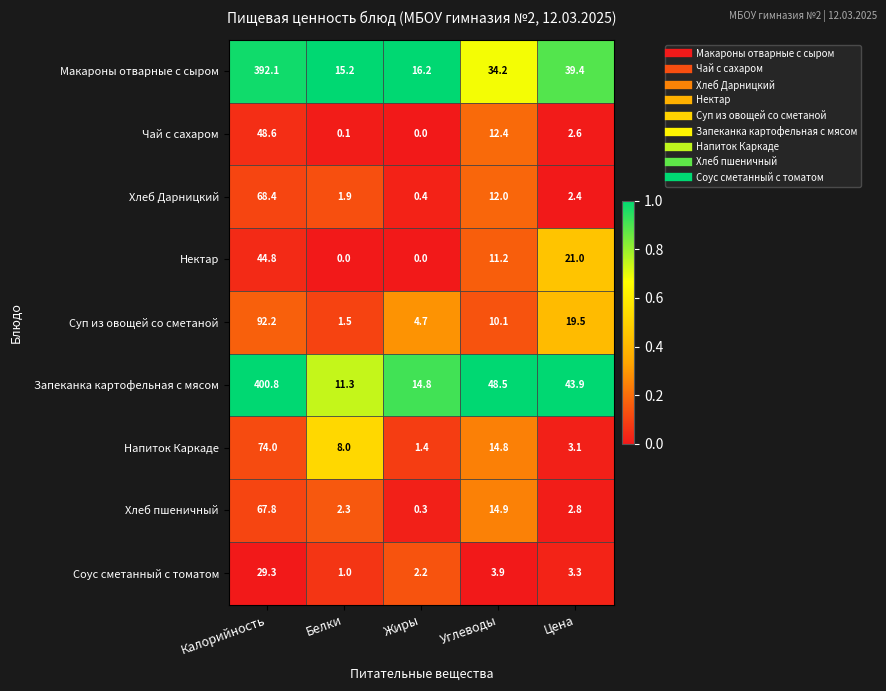

At which label does Запеканка картофельная с мясом reach its peak?

Калорийность